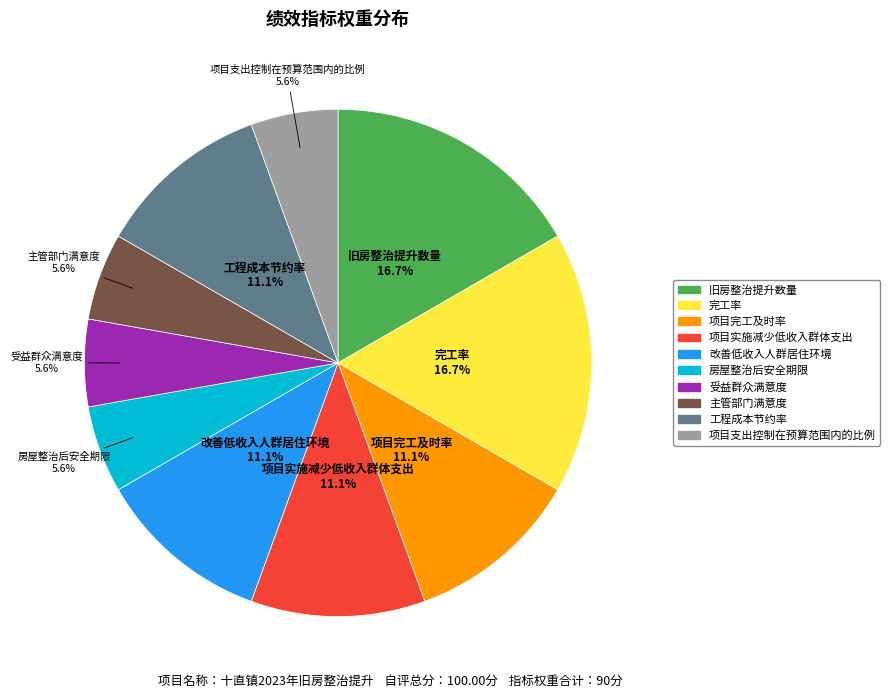

Between 完工率 and 受益群众满意度, which is larger?

完工率